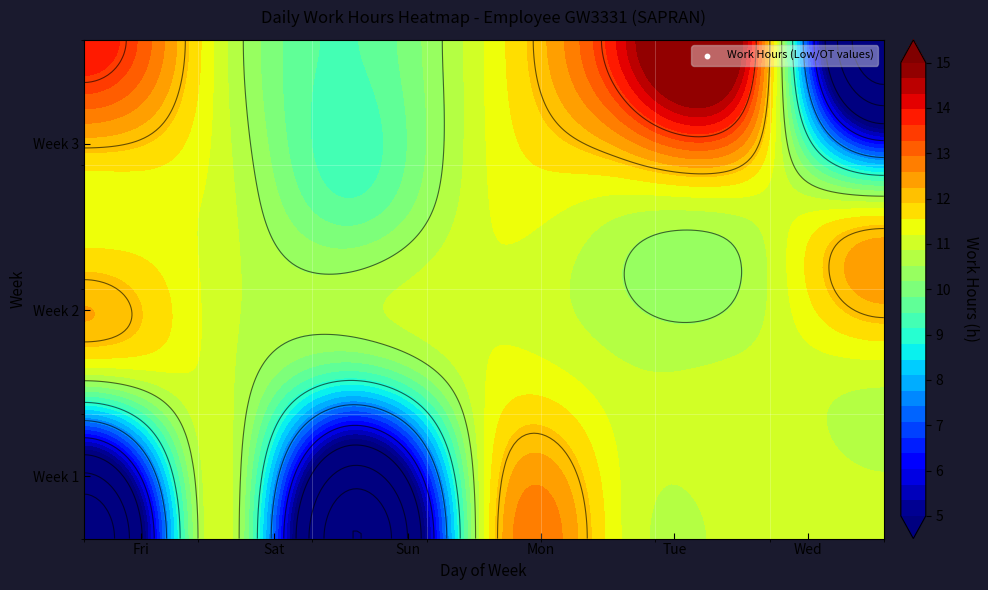

What is the total value across all series at 0?

281.2